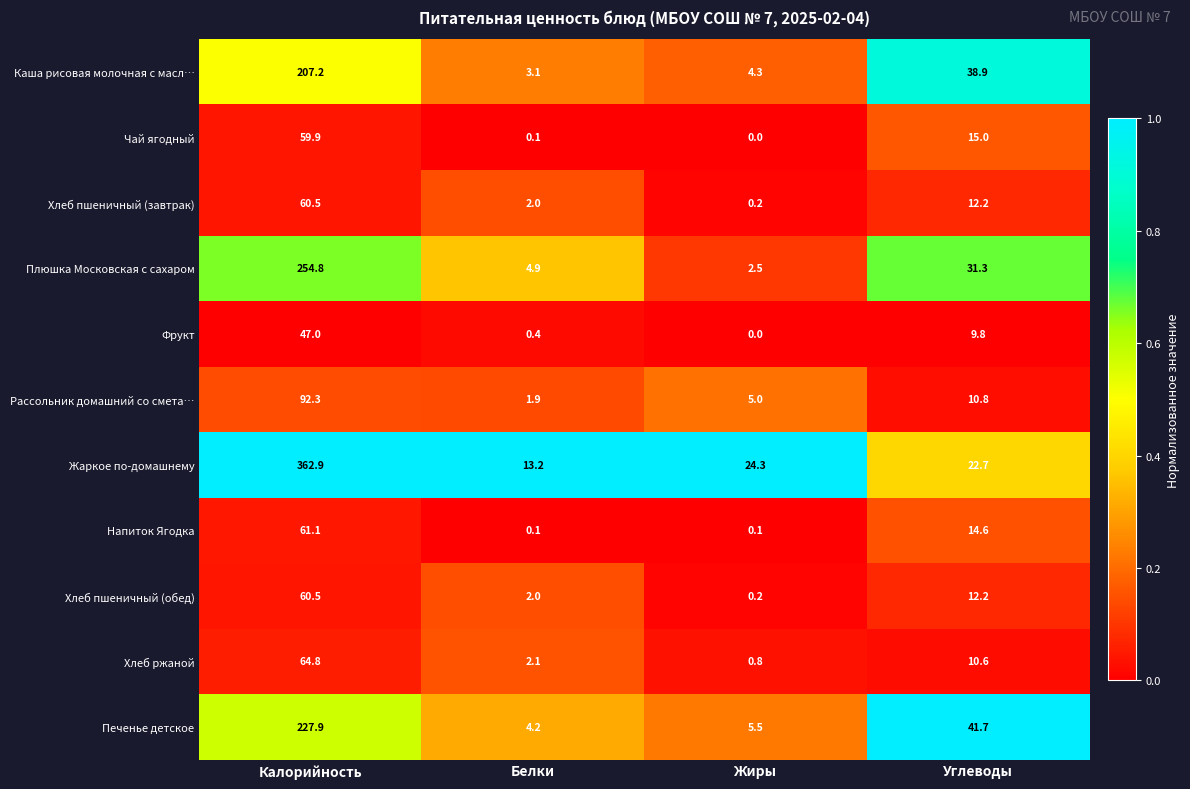

At which label does Напиток Ягодка reach its peak?

Калорийность